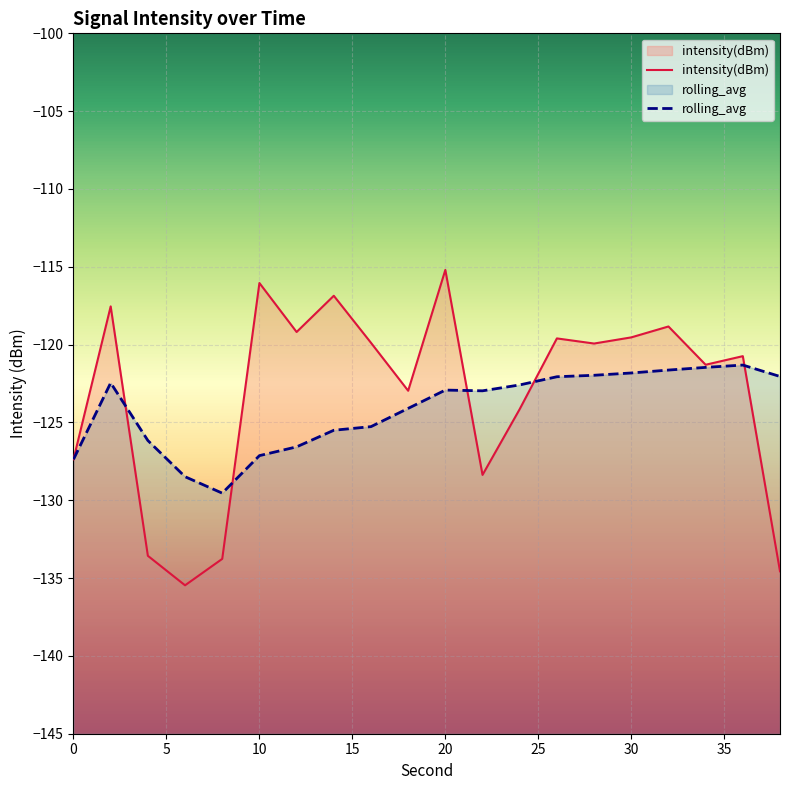

At which category is the sum across all series the highest?

20